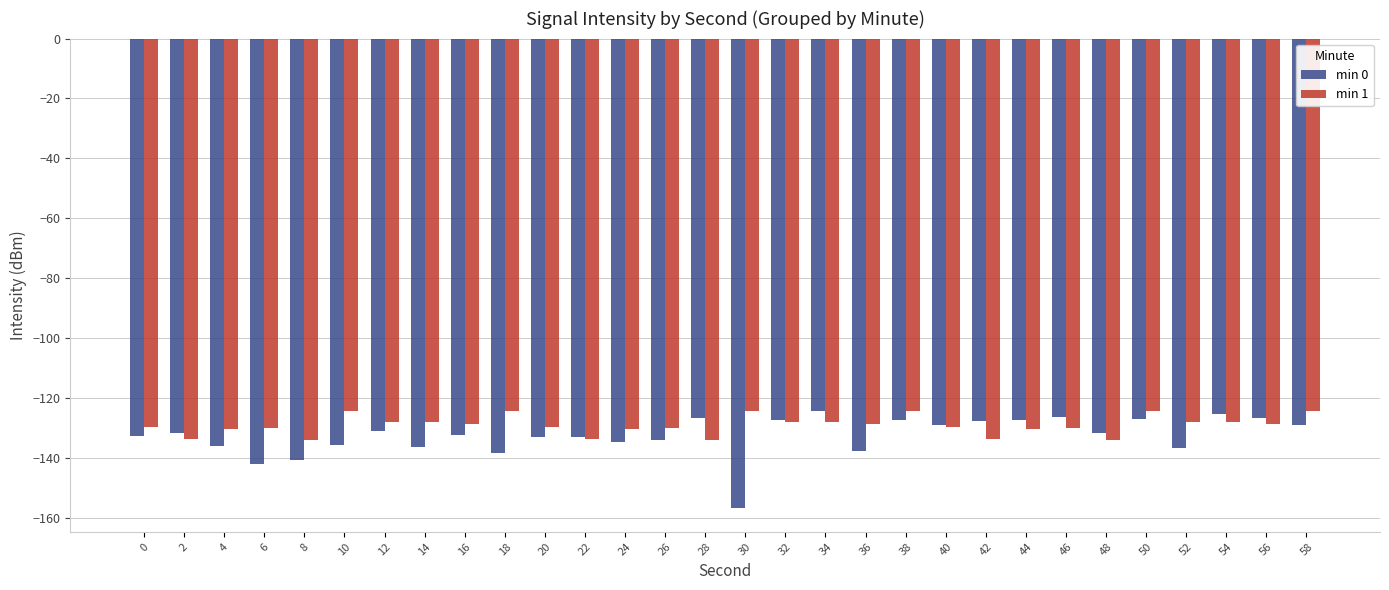

Is the value of min 0 at 56 greater than the value of min 1 at 36?

Yes